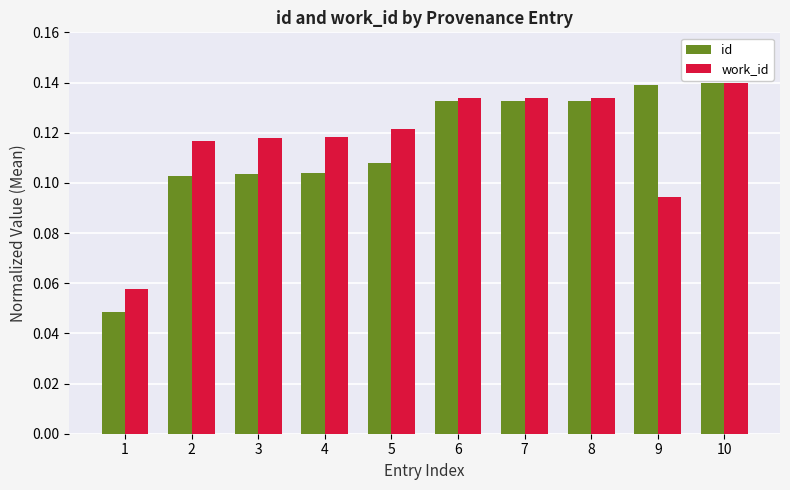

How many bars are there in total?

20